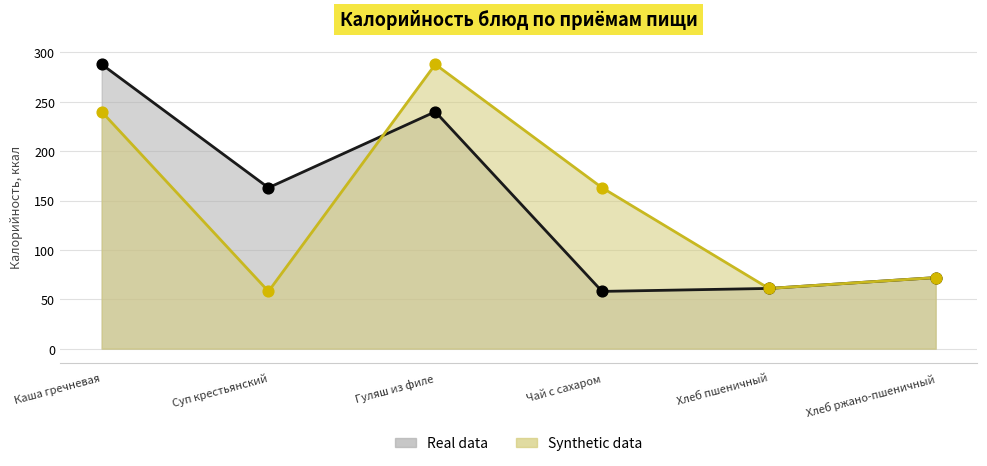

Which series contains the highest Y value?

Real data